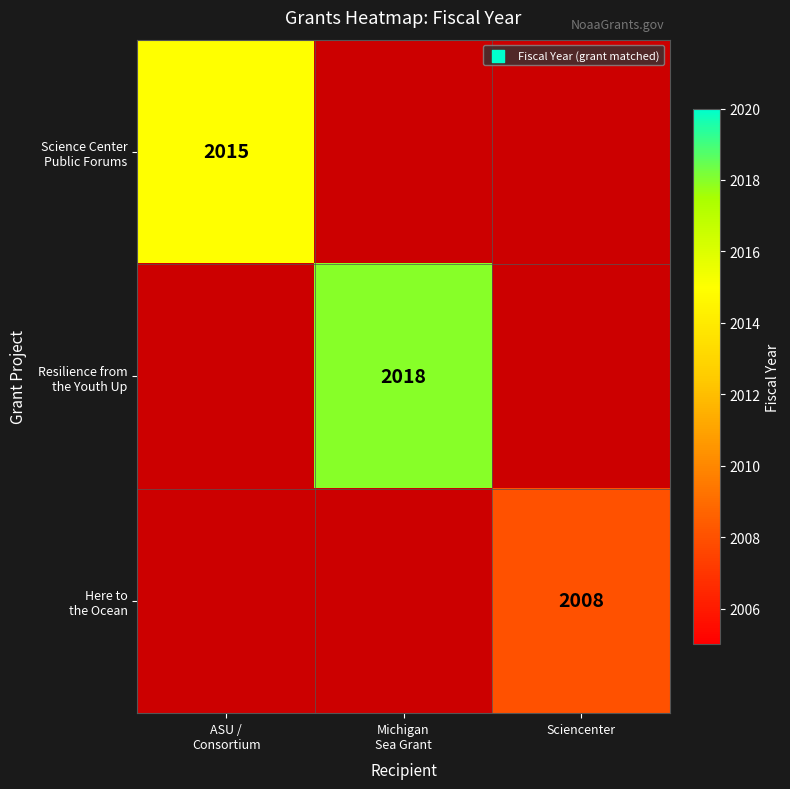

How many data points does each series have?

3